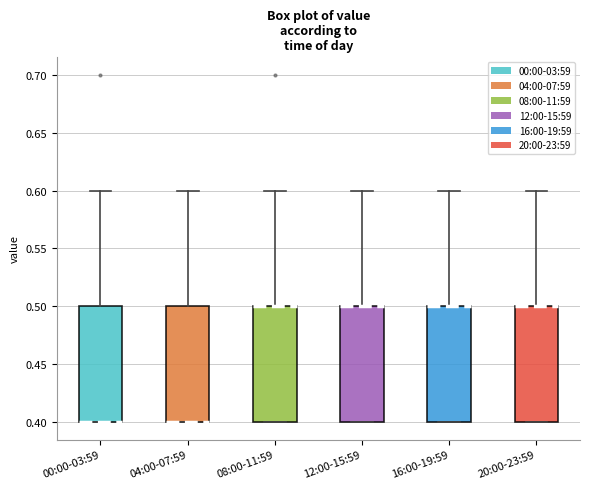

Reading left to right, read every box against the y-axis: the position of its median line, the range the box covers, and the ends of its whiskers. The values are not printed on the chart, so give them approximately, as read against the axis.

00:00-03:59: median 0.4 (drawn on the box's lower edge), box 0.4 to 0.5, whiskers 0.4 to 0.6
04:00-07:59: median 0.4 (drawn on the box's lower edge), box 0.4 to 0.5, whiskers 0.4 to 0.6
08:00-11:59: median 0.5 (drawn on the box's upper edge), box 0.4 to 0.5, whiskers 0.4 to 0.6
12:00-15:59: median 0.5 (drawn on the box's upper edge), box 0.4 to 0.5, whiskers 0.4 to 0.6
16:00-19:59: median 0.5 (drawn on the box's upper edge), box 0.4 to 0.5, whiskers 0.4 to 0.6
20:00-23:59: median 0.5 (drawn on the box's upper edge), box 0.4 to 0.5, whiskers 0.4 to 0.6